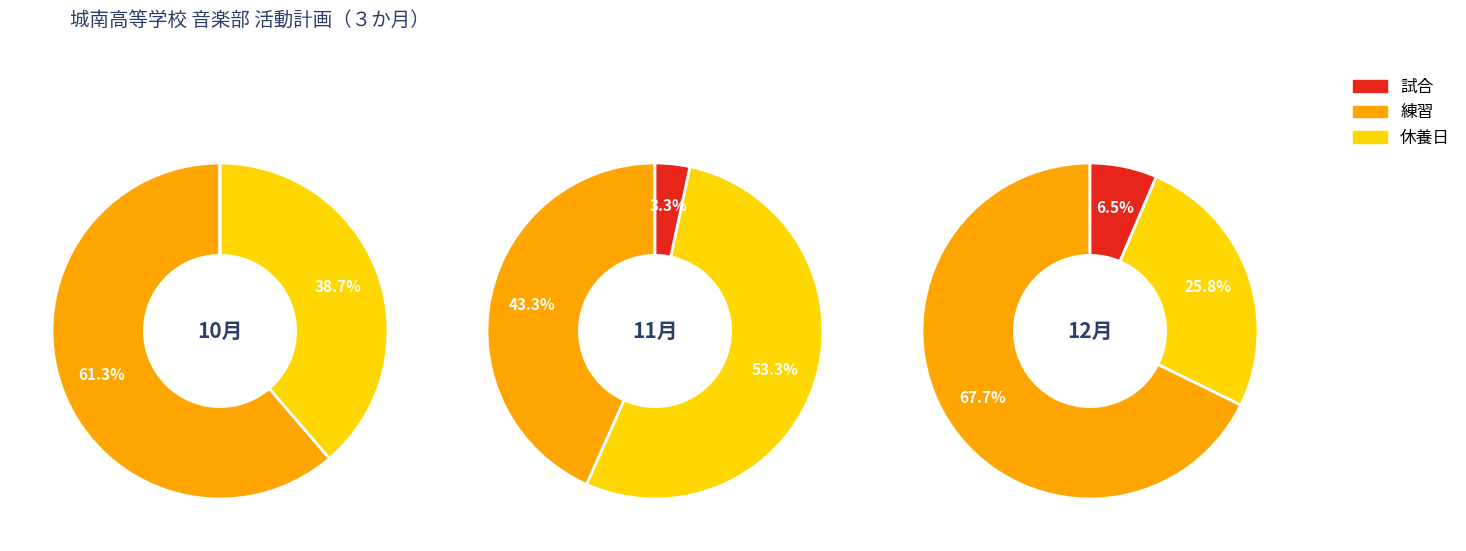

Is there a majority slice in this chart?

Yes